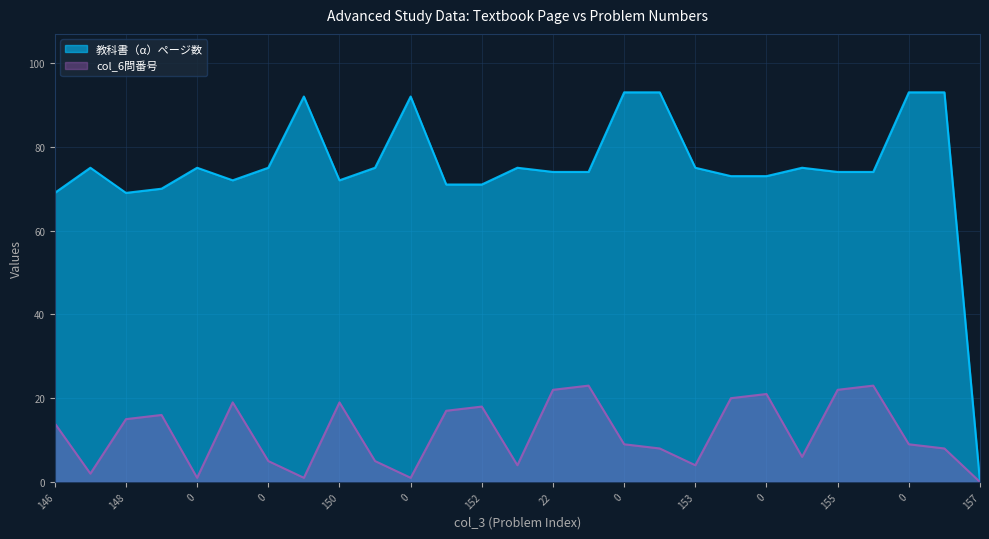

The value of 教科書（α）ページ数 at 157 is 0. True or false?

True